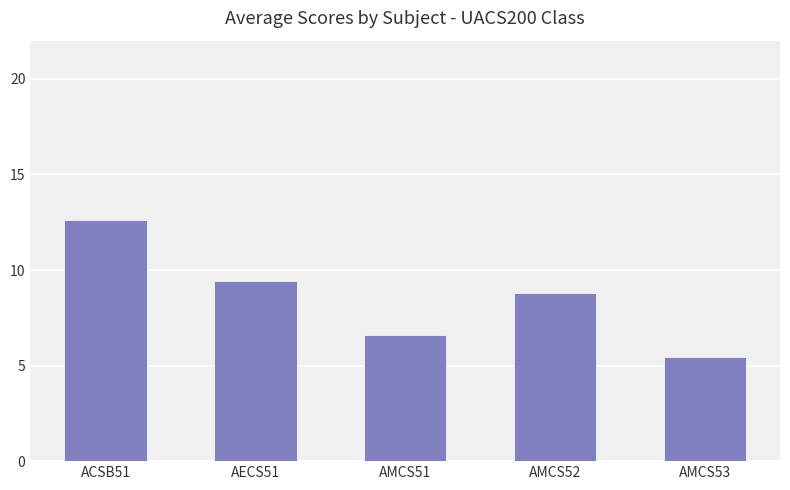

What is the sum of the values at AMCS51 and AMCS52?

15.4